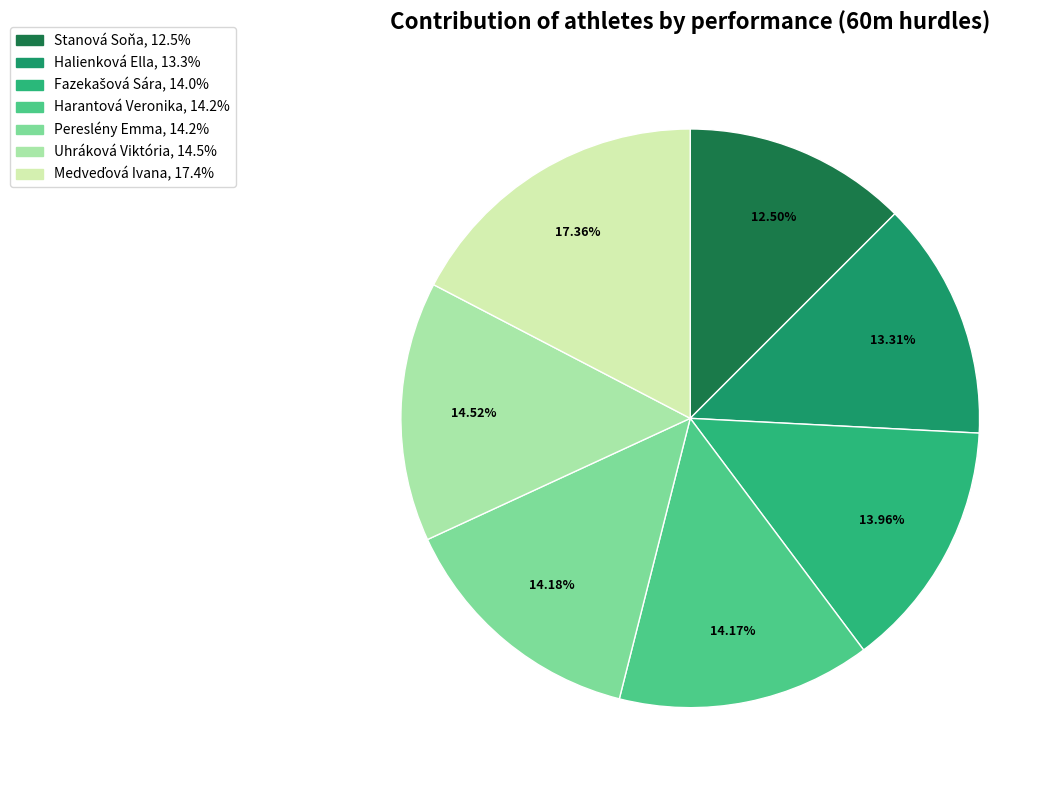

Count the number of slices in the pie.

7